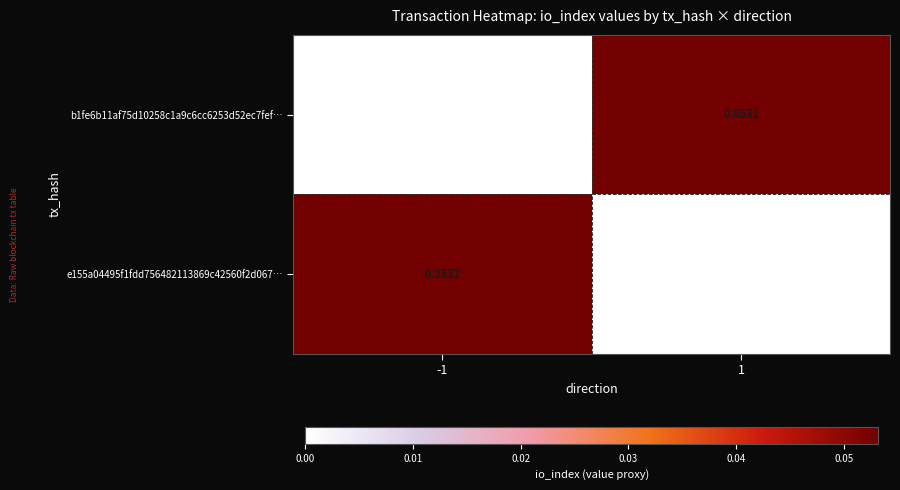

How many data points does each series have?

2